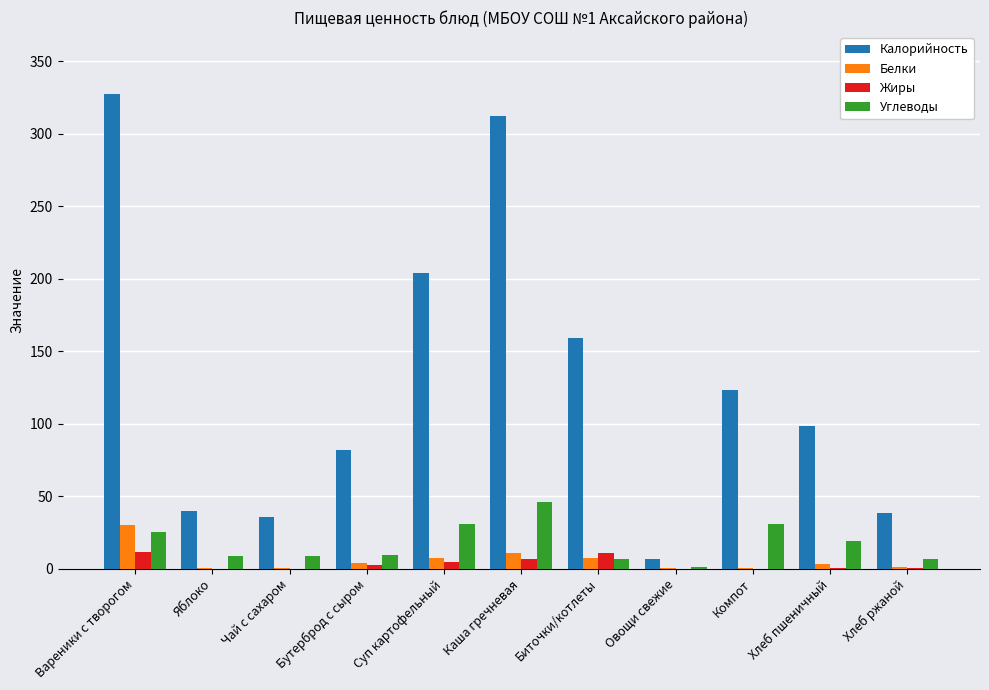

Is it true that Углеводы equals 8.6 at Яблоко?

True